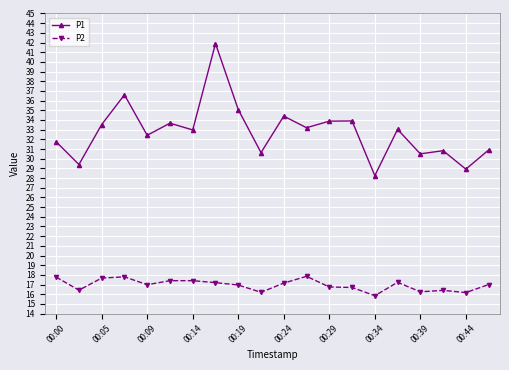

Which series has the widest spread of values?

P1